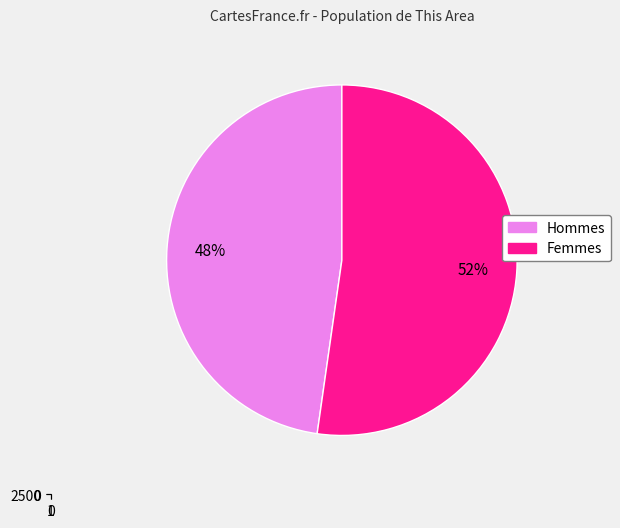

Which category accounts for the majority?

Female